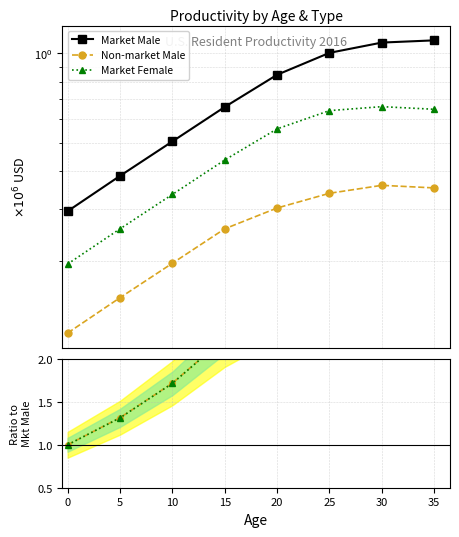

Is it true that Market Male equals 1.1 at 35?

True